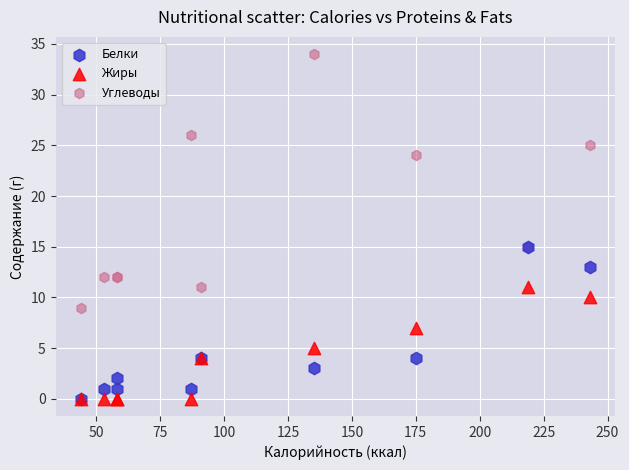

In the Углеводы series, what Y value is closest to 21?

24